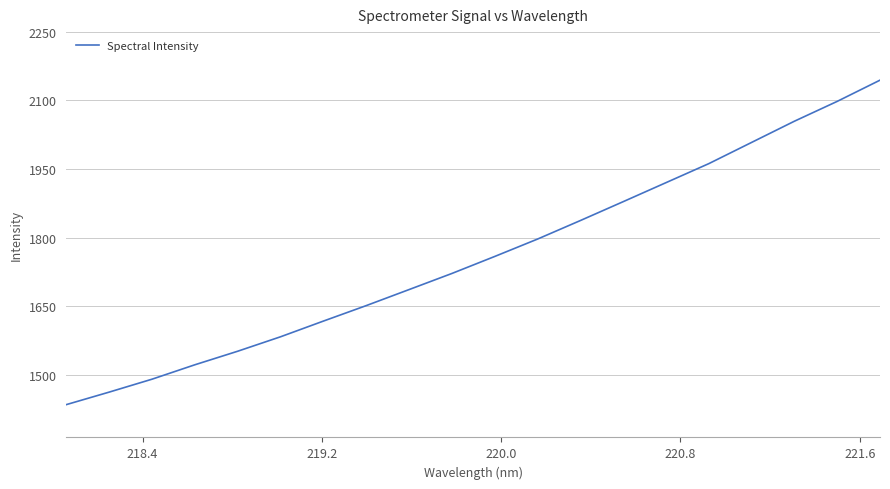

What is the greatest value displayed?

2144.0